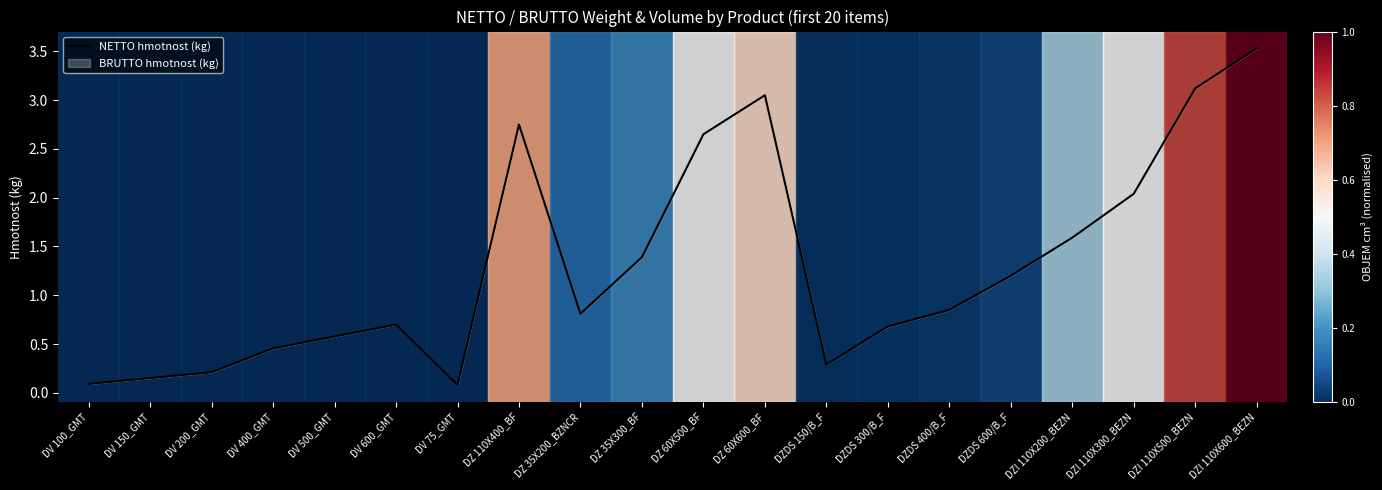

Reading right to left, list all the values displayed in this chart.

DZI 110X600_BEZN=3.5	DZI 110X500_BEZN=3.1	DZI 110X300_BEZN=2.0	DZI 110X200_BEZN=1.6	DZDS 600/B_F=1.2	DZDS 400/B_F=0.8	DZDS 300/B_F=0.7	DZDS 150/B_F=0.3	DZ 60X600_BF=3.0	DZ 60X500_BF=2.6	DZ 35X300_BF=1.4	DZ 35X200_BZNCR=0.8	DZ 110X400_BF=2.8	DV 75_GMT=0.1	DV 600_GMT=0.7	DV 500_GMT=0.6	DV 400_GMT=0.5	DV 200_GMT=0.2	DV 150_GMT=0.2	DV 100_GMT=0.1